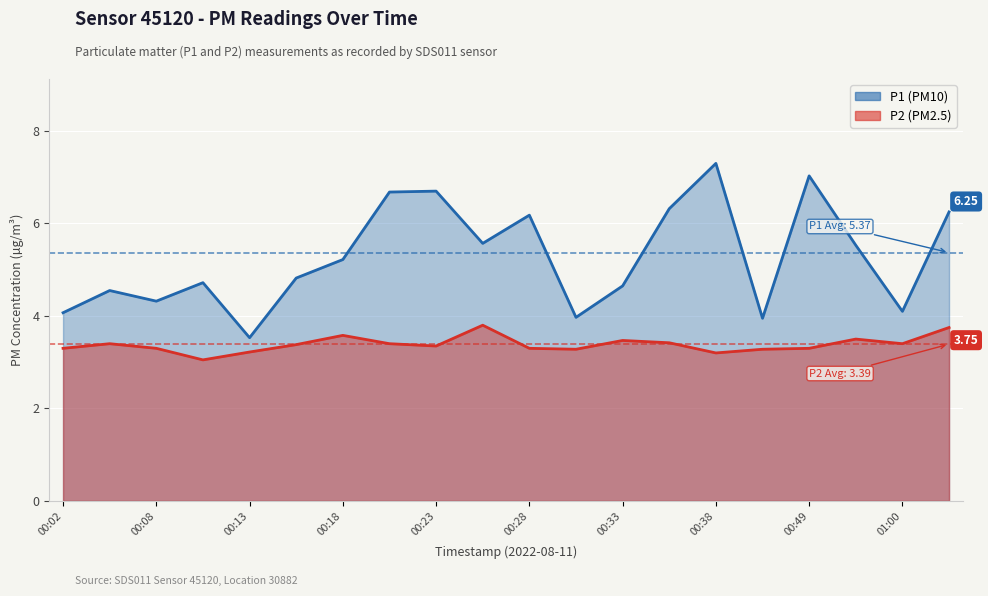

True or false: P1 and P2 cross at least once.

False